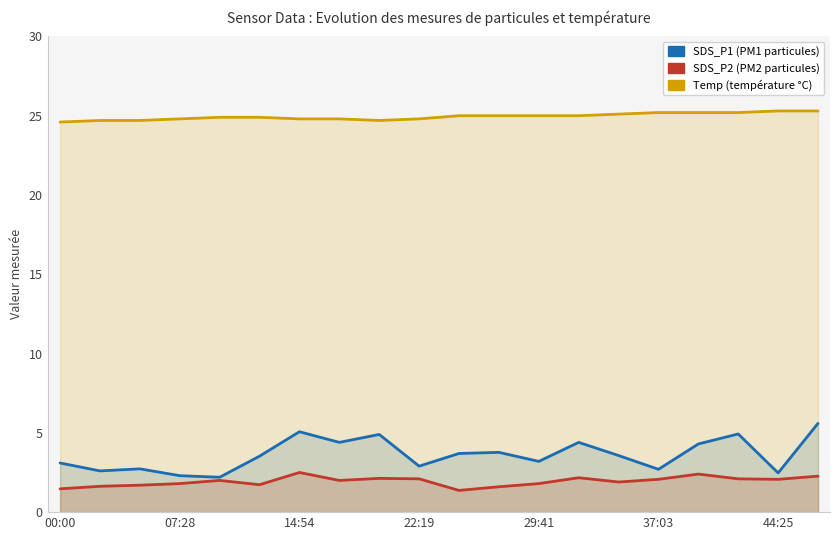

The Temp series shows 25.3 at 44:25. True or false?

True